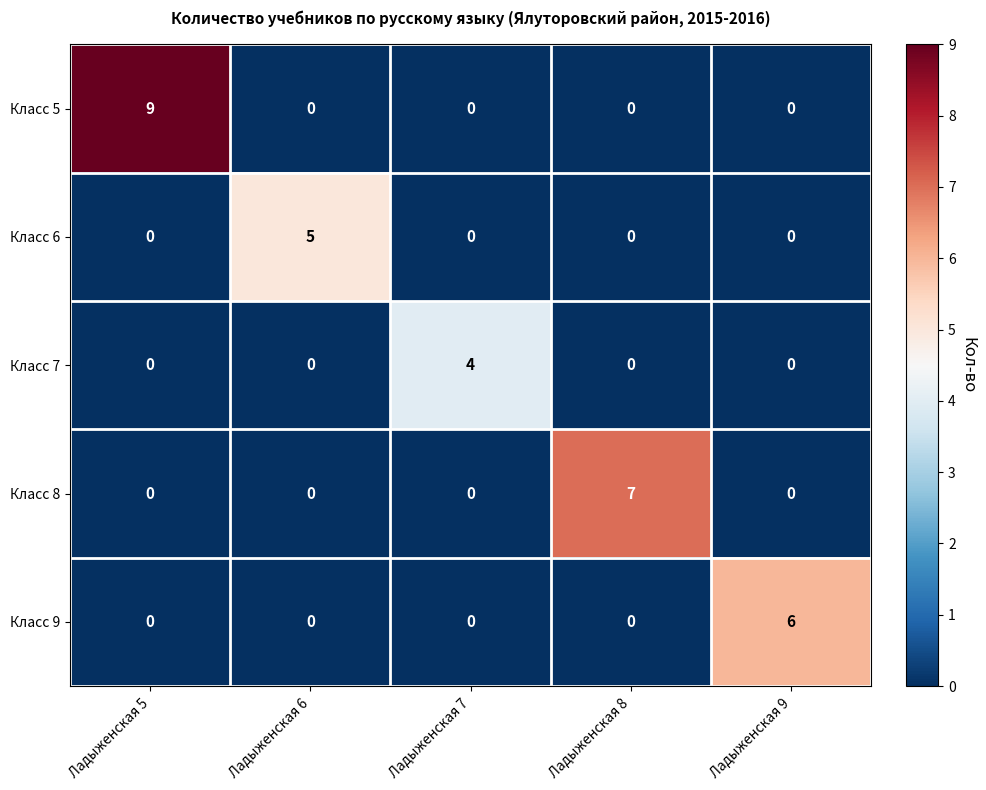

What is the difference between the maximum and minimum values in the Класс 8 series?

7